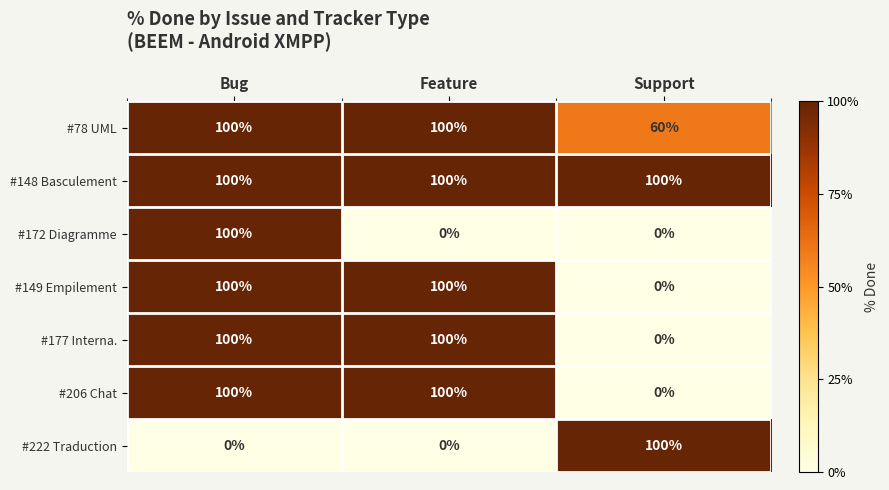

What is the spread (max minus min) of values at Support?

100